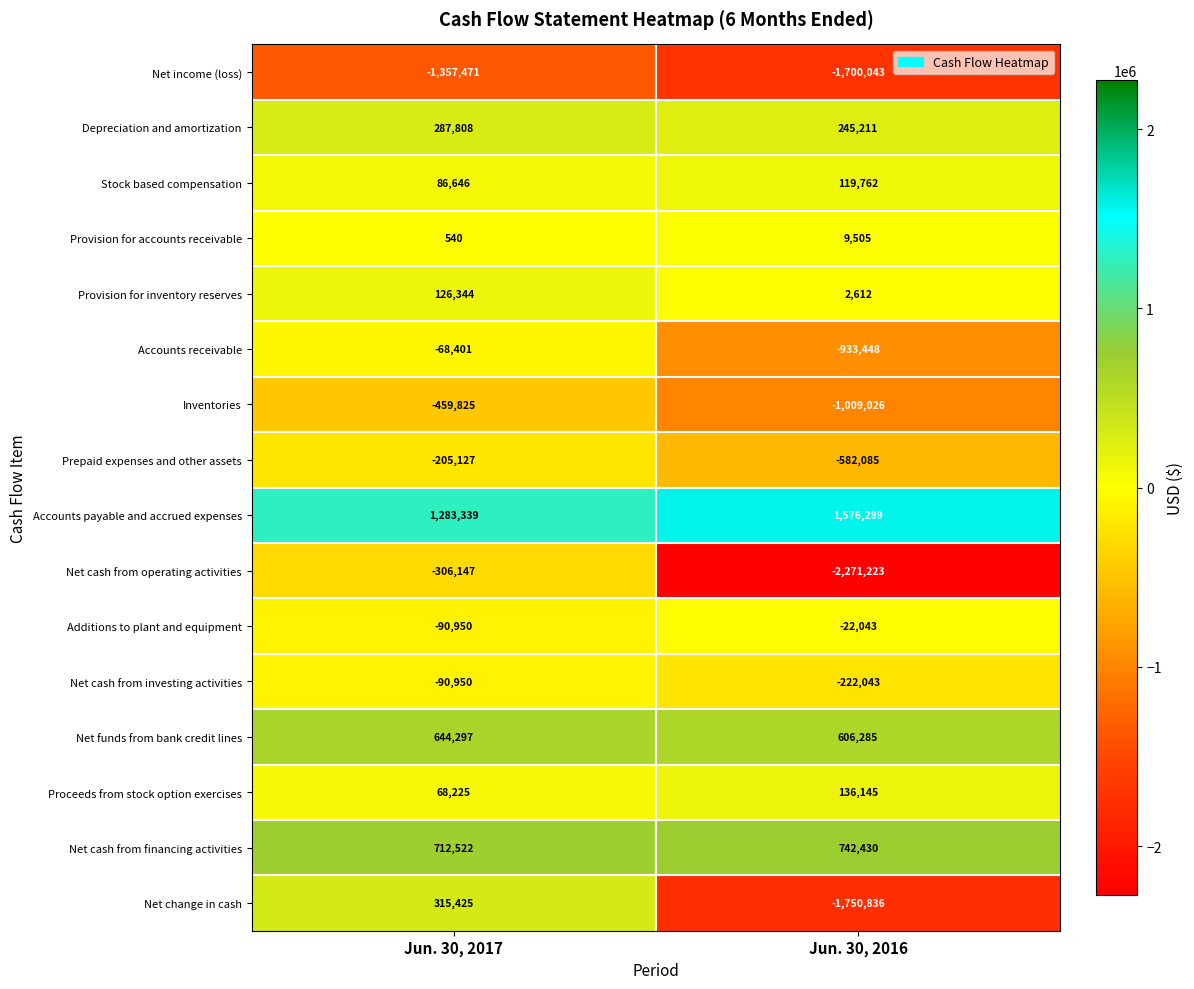

Which label corresponds to the smallest value in the chart?

Jun. 30, 2016